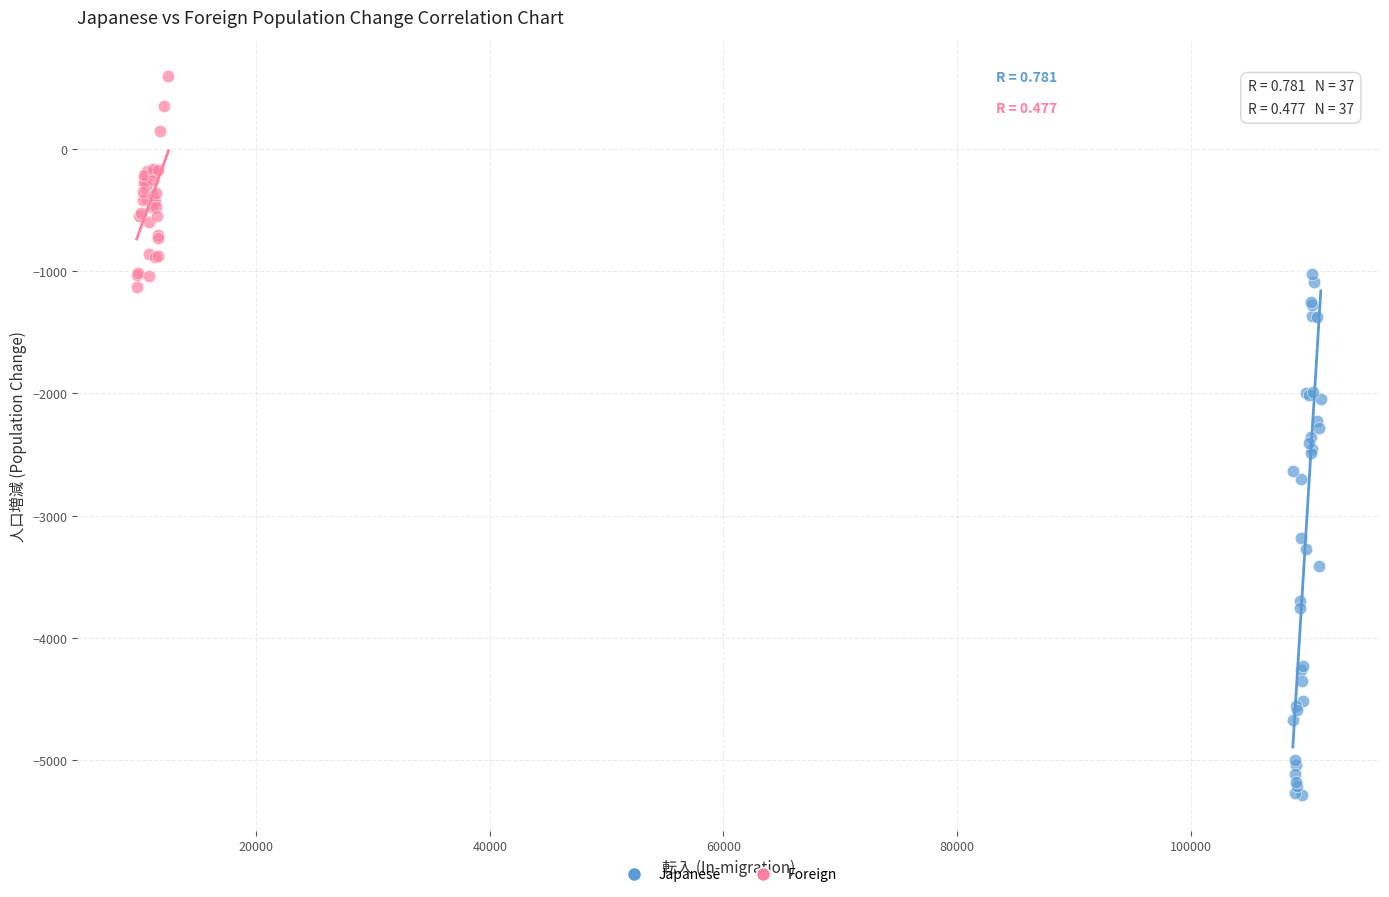

Which series has the largest Y range (max minus min)?

Japanese